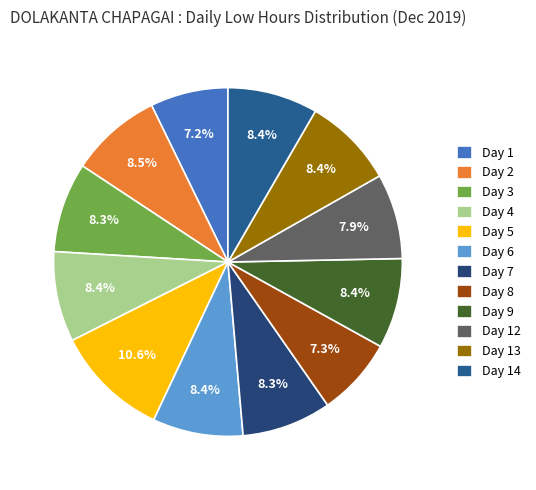

Does any single category account for the majority?

No